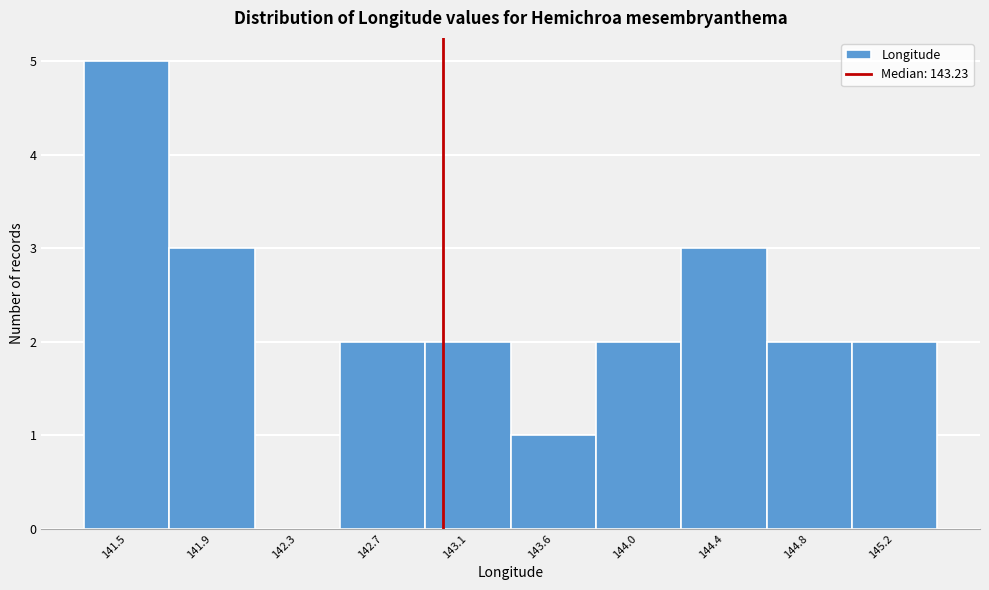

Reading right to left, what are all the values shown in this chart?

145.2=2	144.8=2	144.4=3	144.0=2	143.6=1	143.1=2	142.7=2	142.3=0	141.9=3	141.5=5